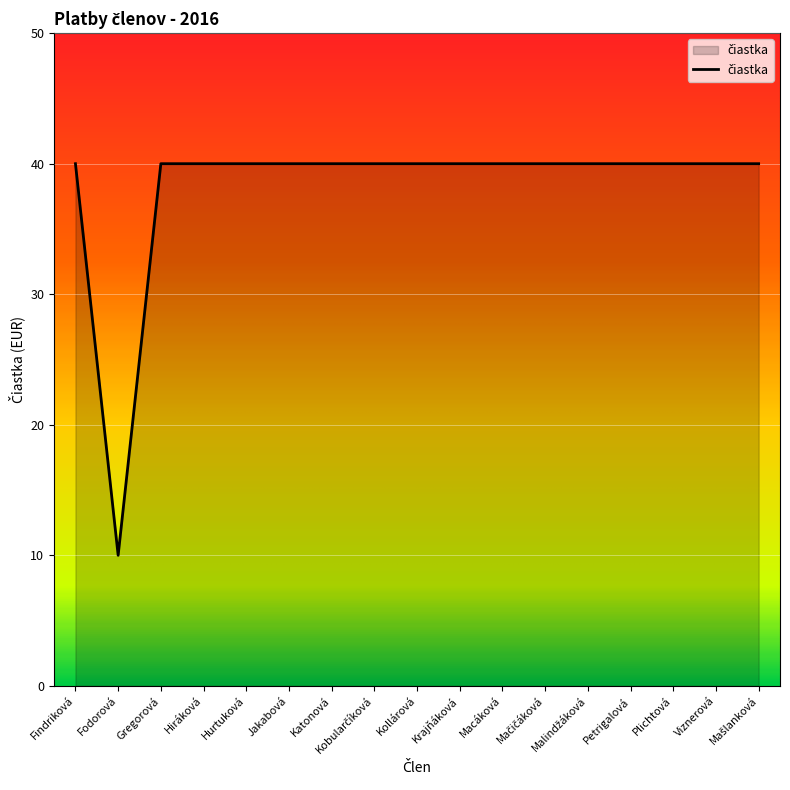

What is the greatest value displayed?

40